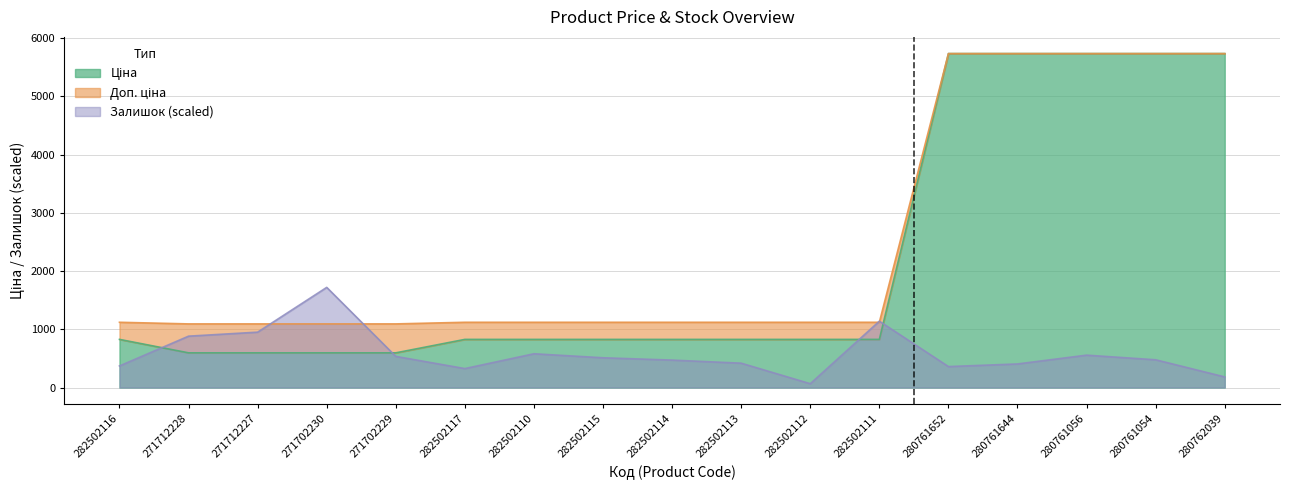

The value of Ціна at 280762039 is 3961.1. True or false?

False